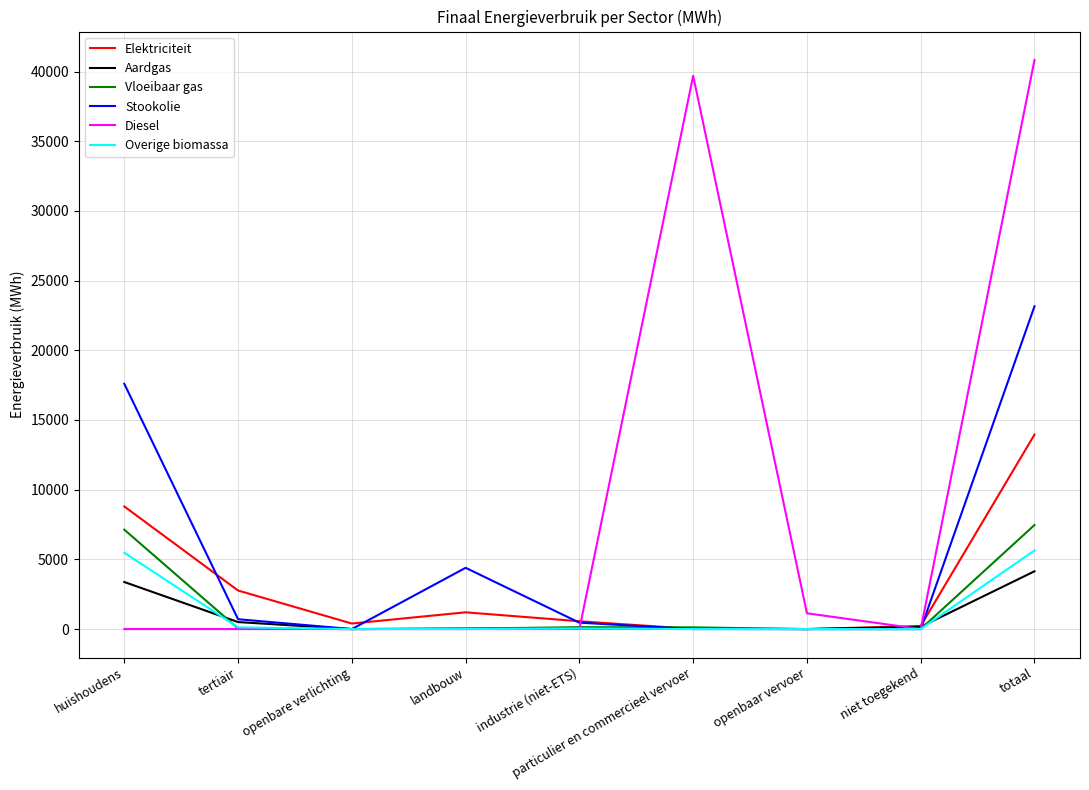

What is the maximum value for Overige biomassa?

5641.9